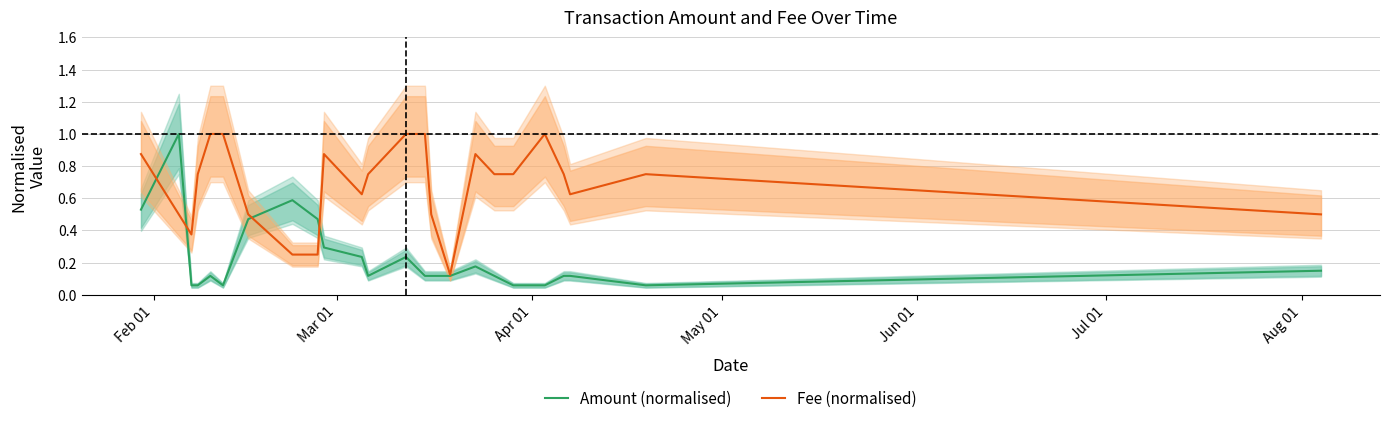

In Amount (normalised), how many points are lower than both neighbors (excluding endpoints)?

3